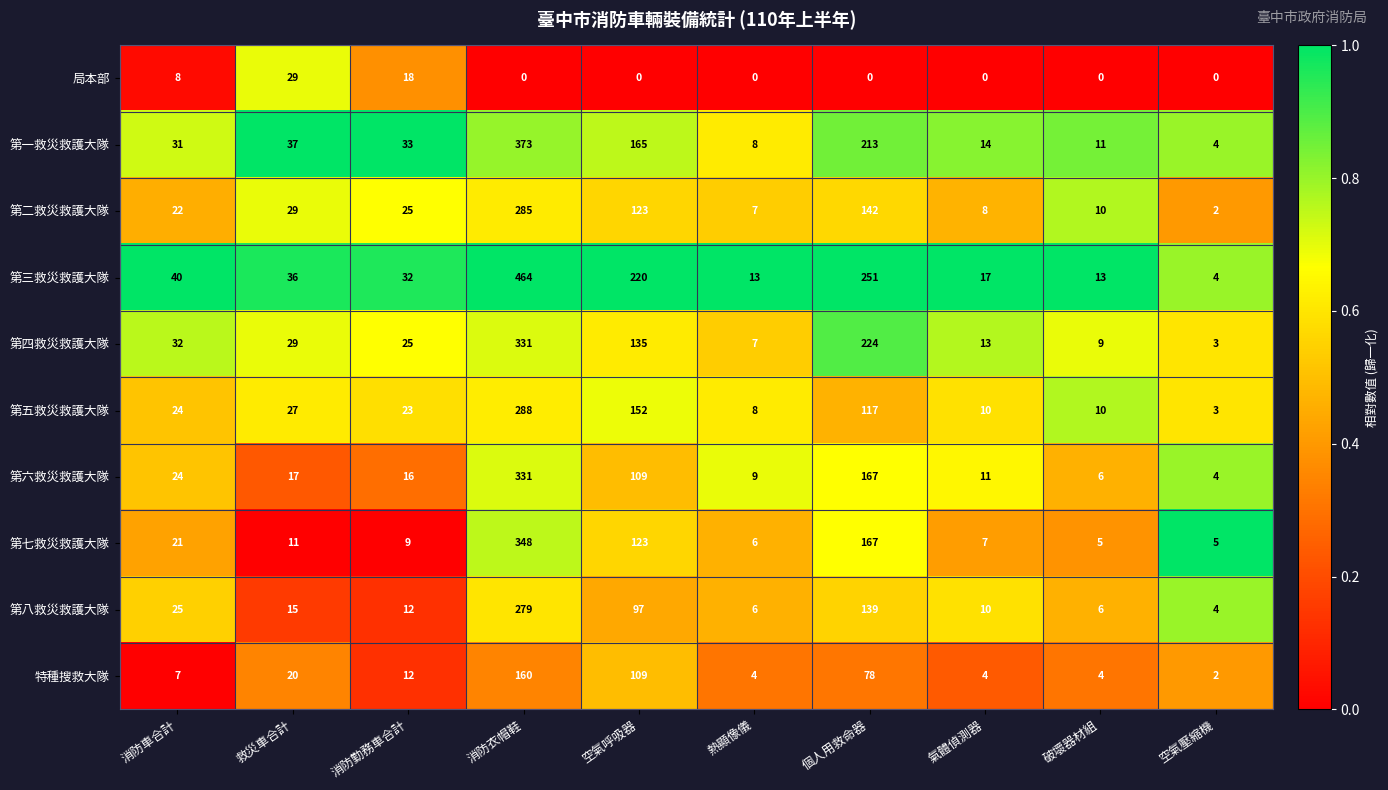

Is the value of 第七救災救護大隊 at 空氣呼吸器 greater than the value of 第六救災救護大隊 at 氣體偵測器?

Yes